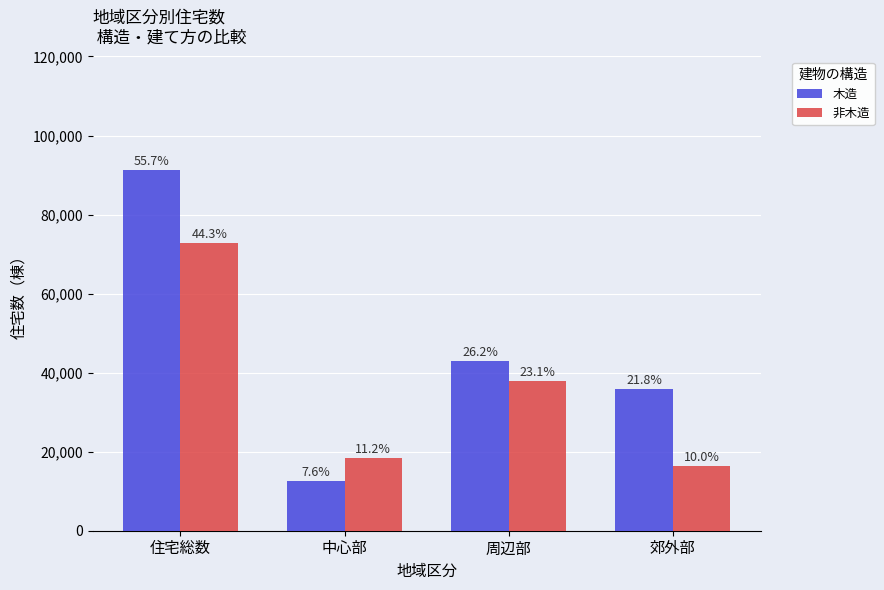

Read the 非木造 value at 周辺部, to the nearest 50.

37900